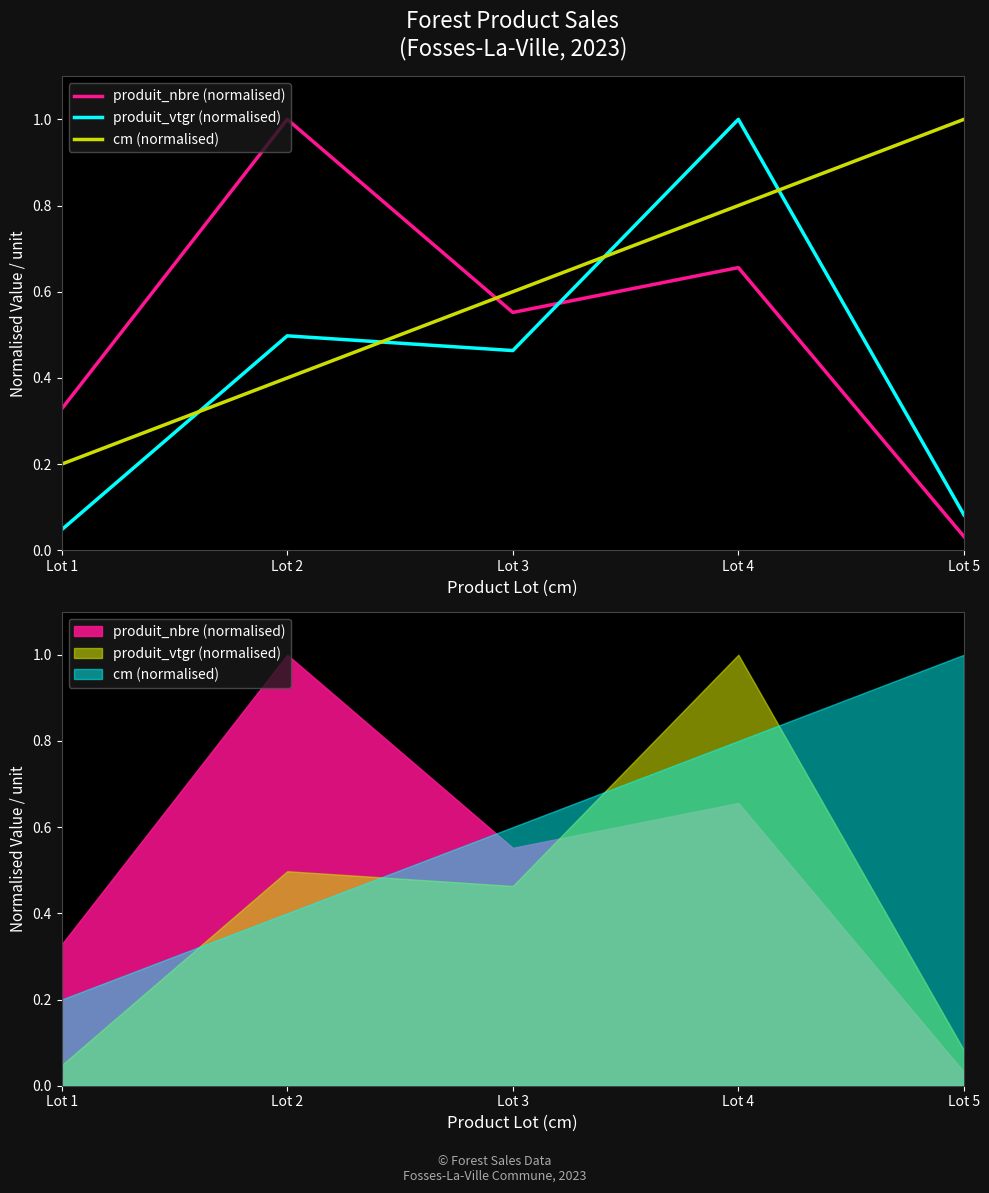

What is the difference between the produit_vtgr (normalised) values at Lot 1 and Lot 2?

0.4